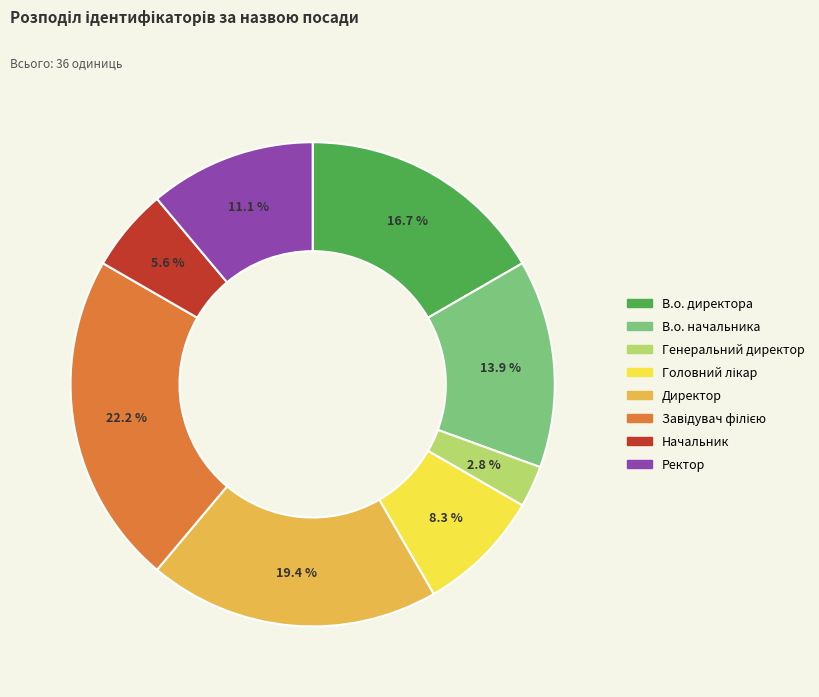

Does Ректор account for over 50% of the chart?

No